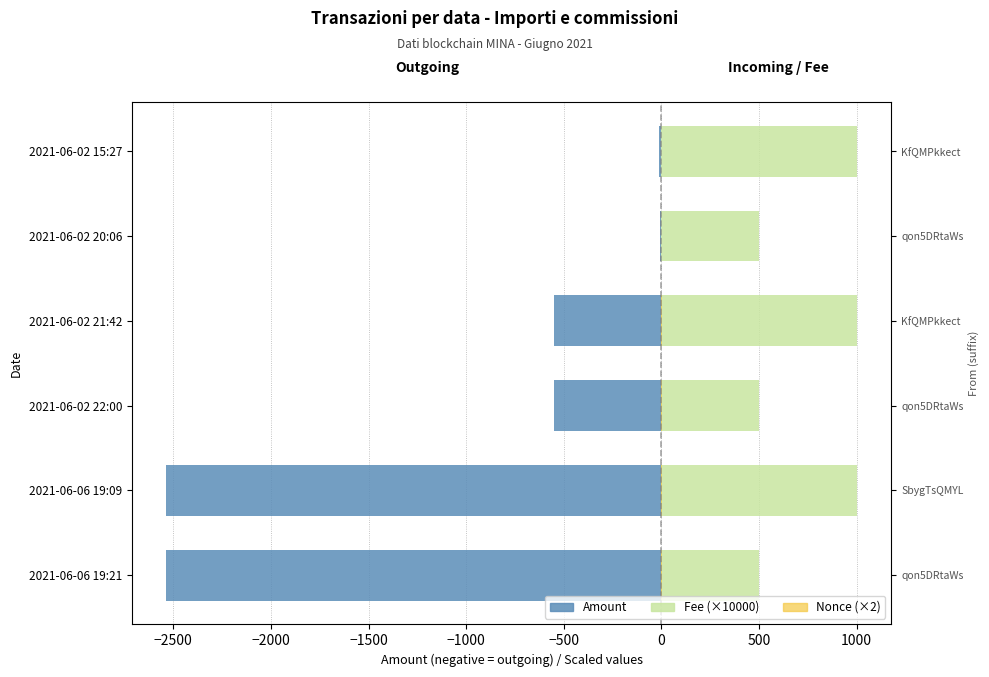

List the series in order of their peak value, lowest first.

Amount, Nonce (×2), Fee (×10000)